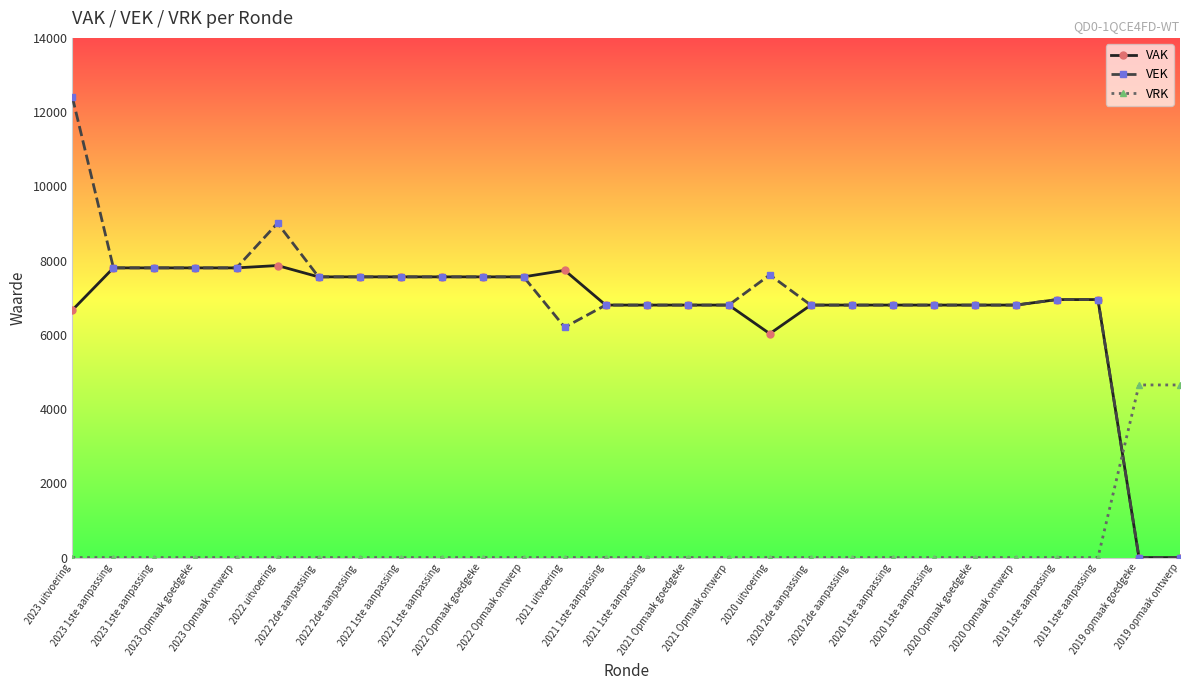

Between 2022 1ste aanpassing and 2023 uitvoering, which is larger?

2022 1ste aanpassing